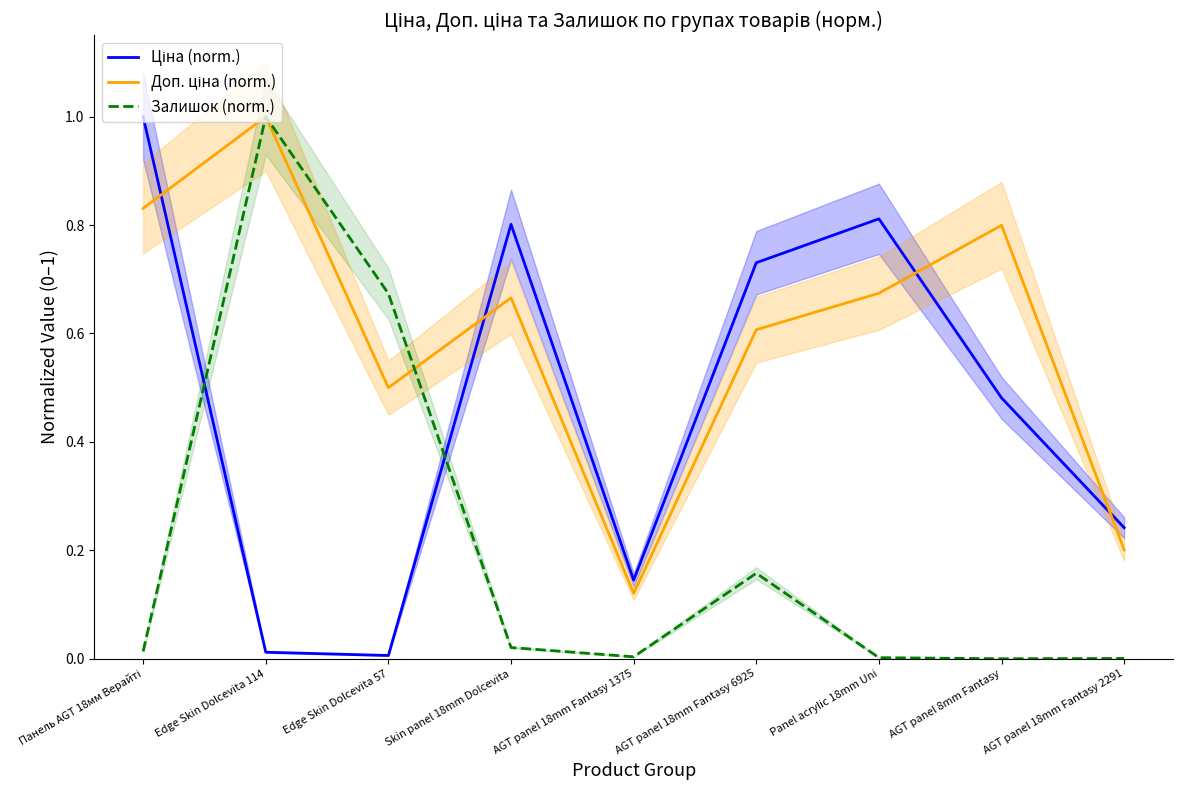

What are all the series names shown in the legend?

Ціна (norm.), Доп. ціна (norm.), Залишок (norm.)